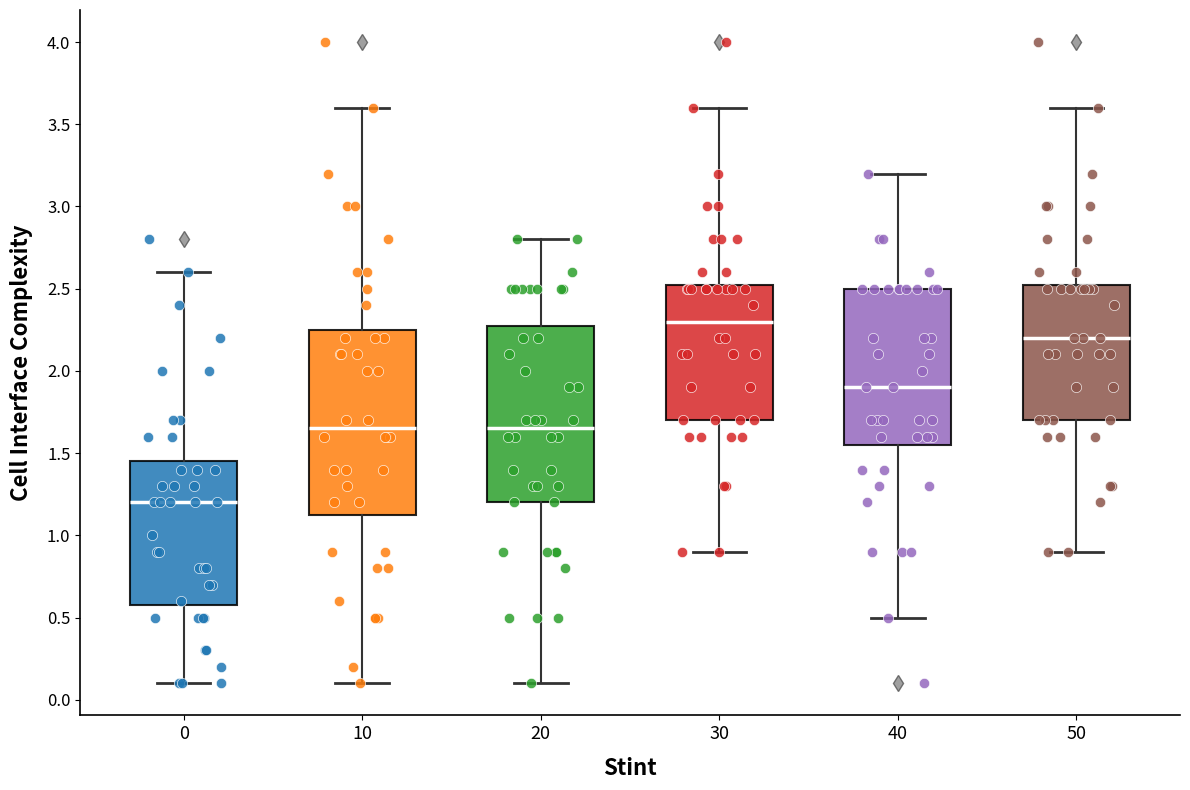

Reading left to right, read every box against the y-axis: the position of its median line, the range the box covers, and the ends of its whiskers. The values are not printed on the chart, so give them approximately, as read against the axis.

0: median 1.20, box 0.60 to 1.45, whiskers 0.10 to 2.60
10: median 1.65, box 1.15 to 2.25, whiskers 0.10 to 3.60
20: median 1.65, box 1.20 to 2.30, whiskers 0.10 to 2.80
30: median 2.30, box 1.70 to 2.55, whiskers 0.90 to 3.60
40: median 1.90, box 1.55 to 2.50, whiskers 0.50 to 3.20
50: median 2.20, box 1.70 to 2.55, whiskers 0.90 to 3.60